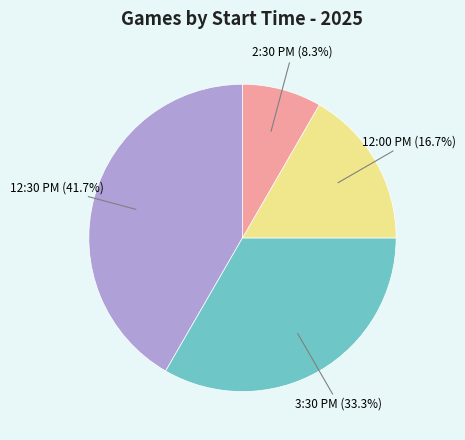

Between 3:30 PM and 12:30 PM, which is larger?

12:30 PM